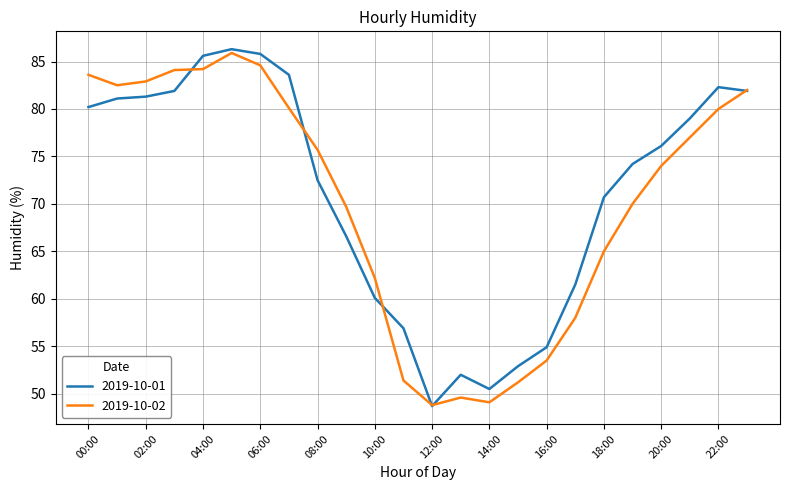

Does the chart display data point markers on the line(s)?

No